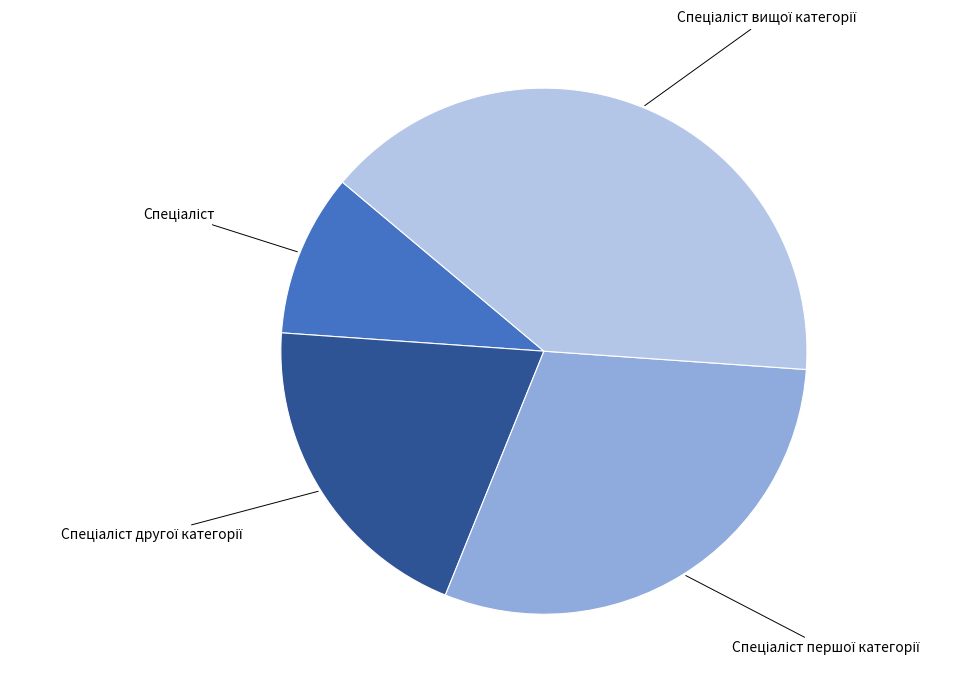

Is there any slice that represents more than half of the pie?

No